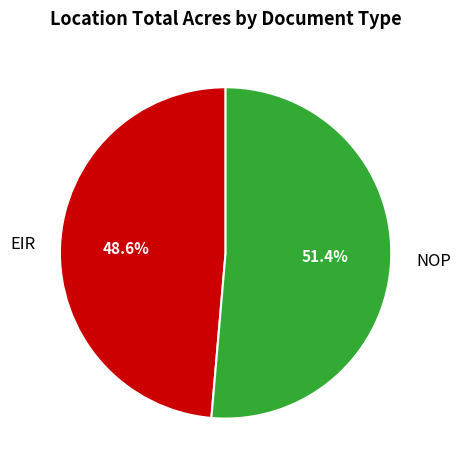

What portion of the pie excludes NOP?

48.6%